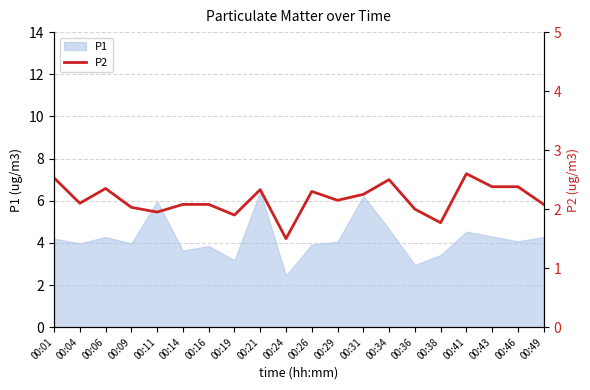

The value at 00:09 is 3.3. True or false?

False